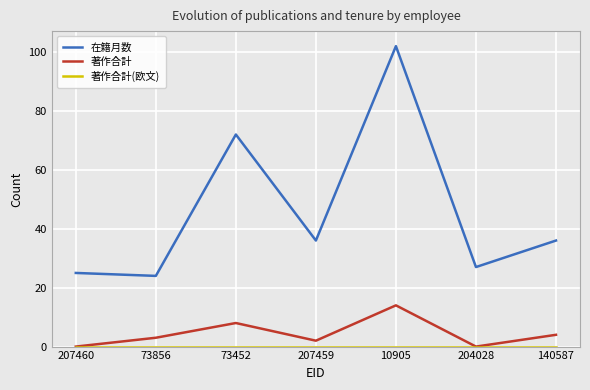

The 在籍月数 series shows 23 at 140587. True or false?

False